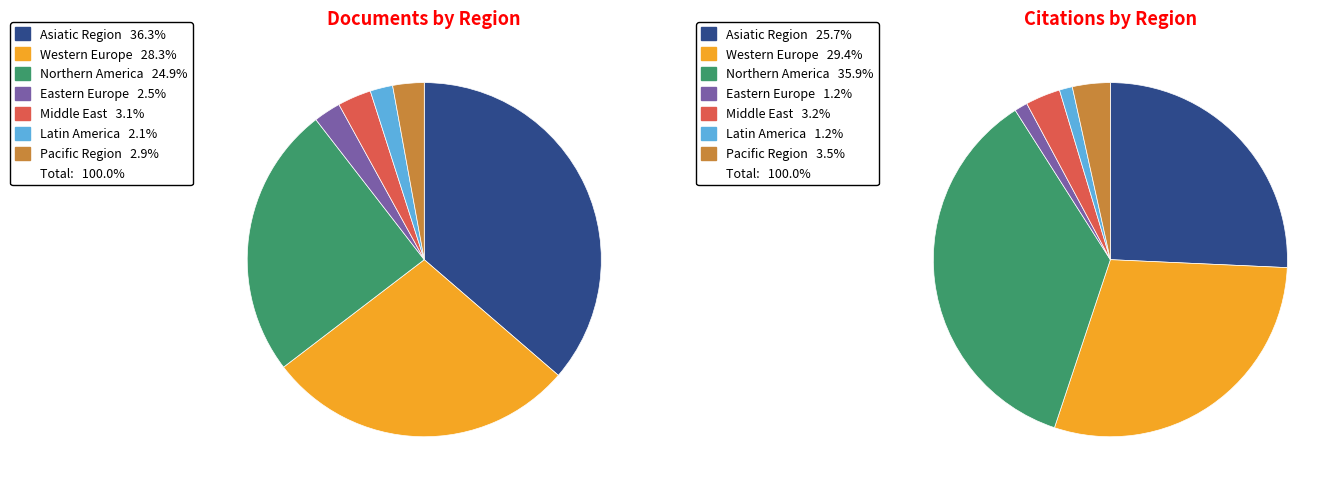

Is Western Europe the majority of the pie?

No